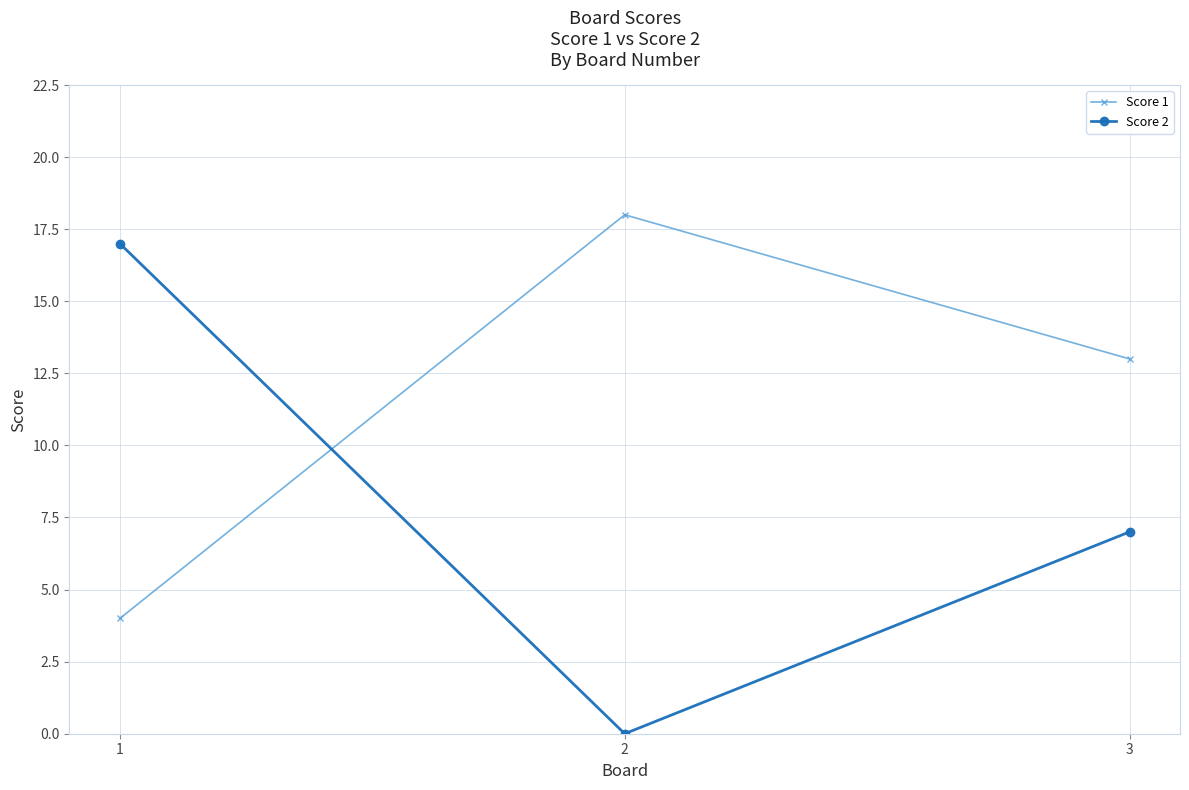

What is the difference between the highest and lowest values at 3?

6